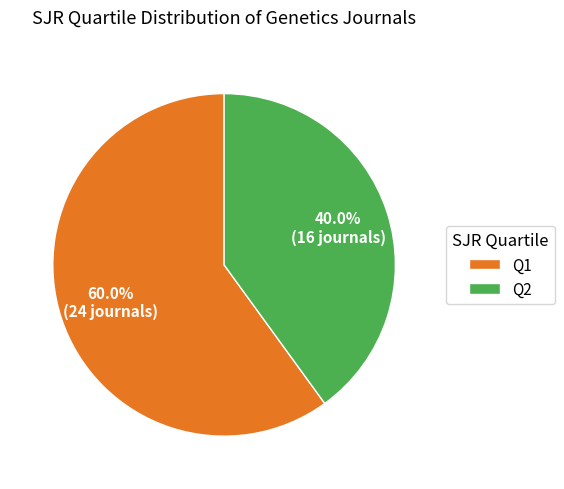

What percentage is the Q1 slice, to the nearest percent?

60%